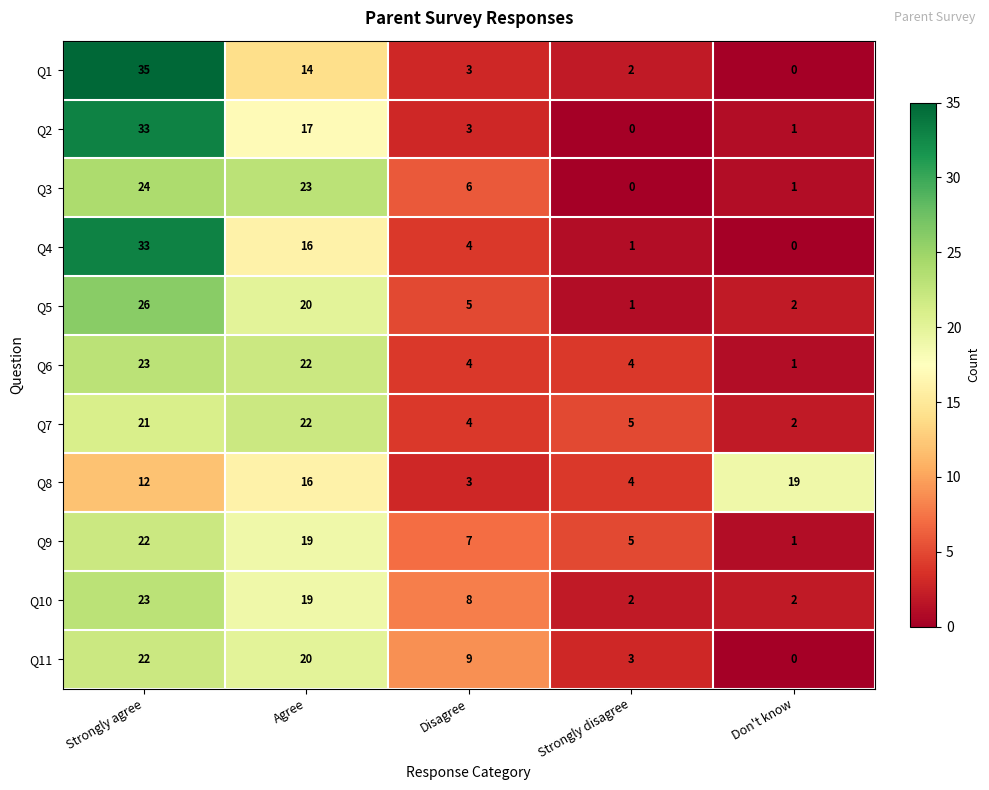

Is it true that Q11 equals 20 at Agree?

True